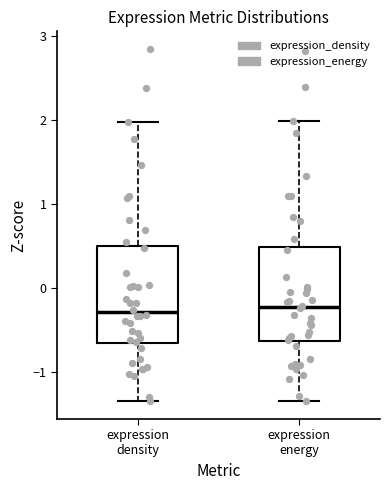

Reading left to right, transcribe this box plot: for each box, give where its median line is, the range the box spans, and where its two whiskers end, as read against the y-axis. The values are not printed on the chart, so give them approximately, as read against the axis.

expression density: median -0.3, box -0.7 to 0.5, whiskers -1.3 to 2.0
expression energy: median -0.2, box -0.6 to 0.5, whiskers -1.3 to 2.0